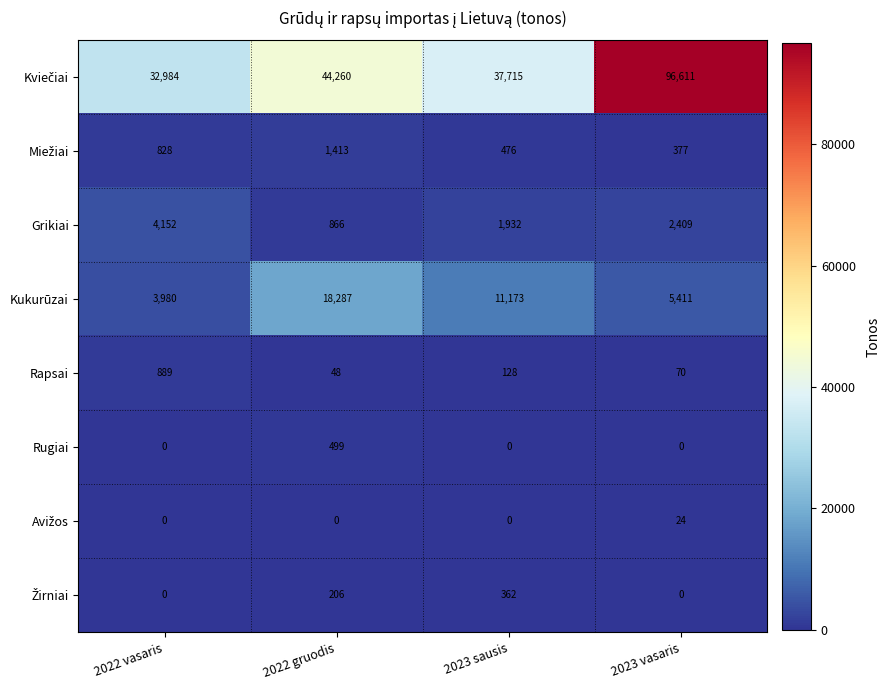

How many data points does each series have?

4